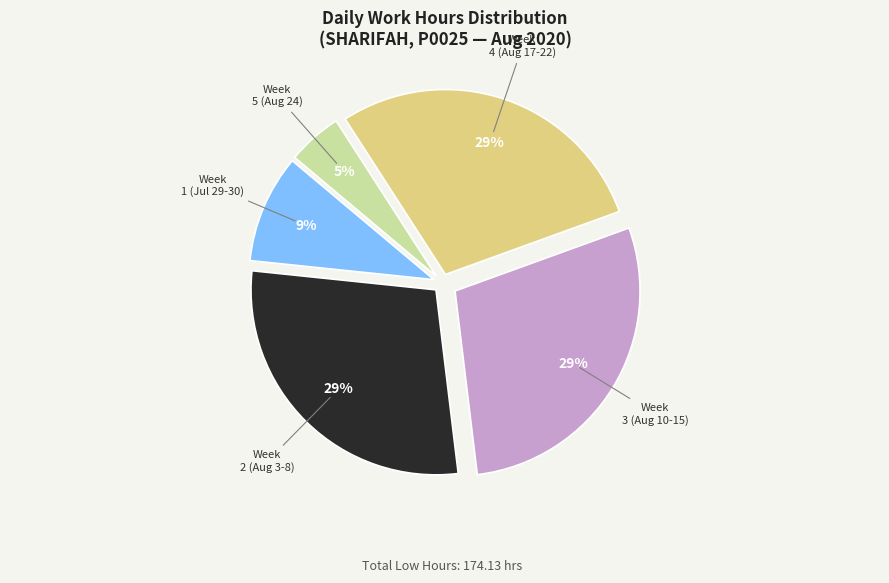

Is there a majority slice in this chart?

No